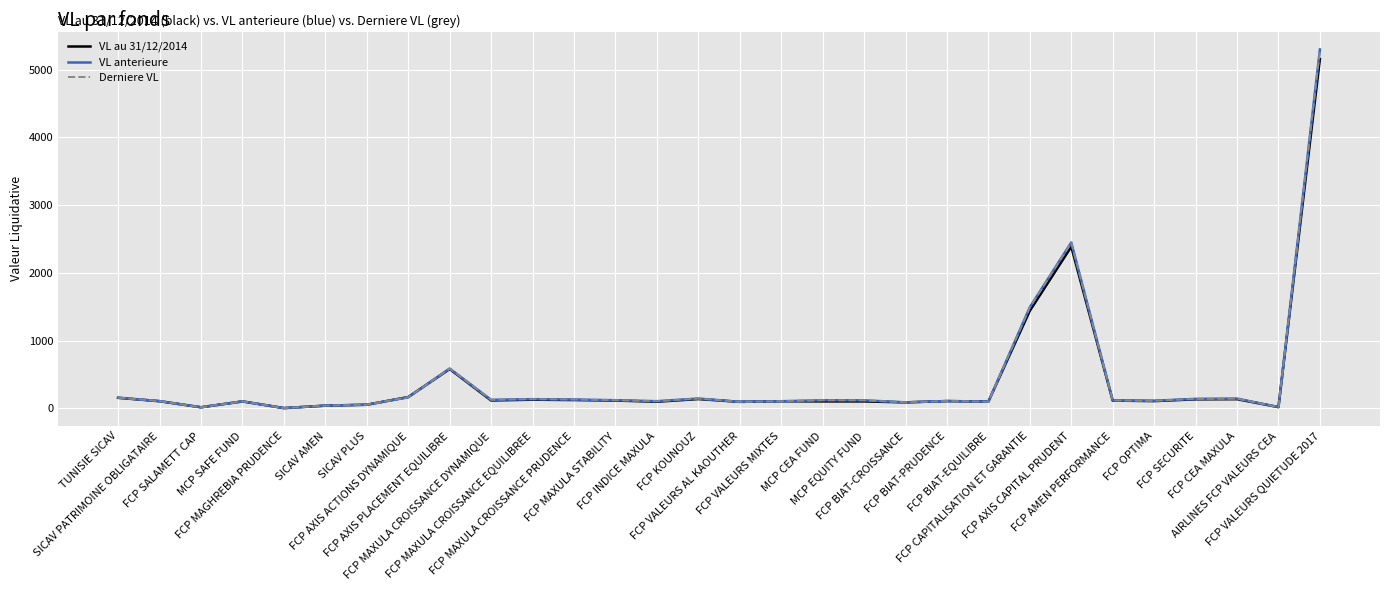

What is the greatest value displayed?

5299.2